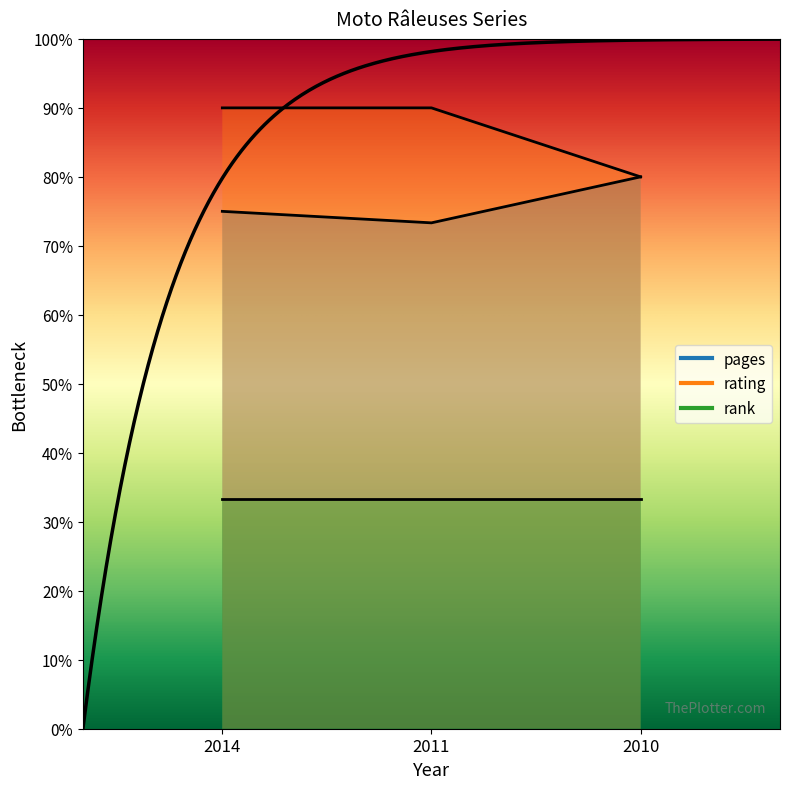

Which series has the largest total across all categories?

rating